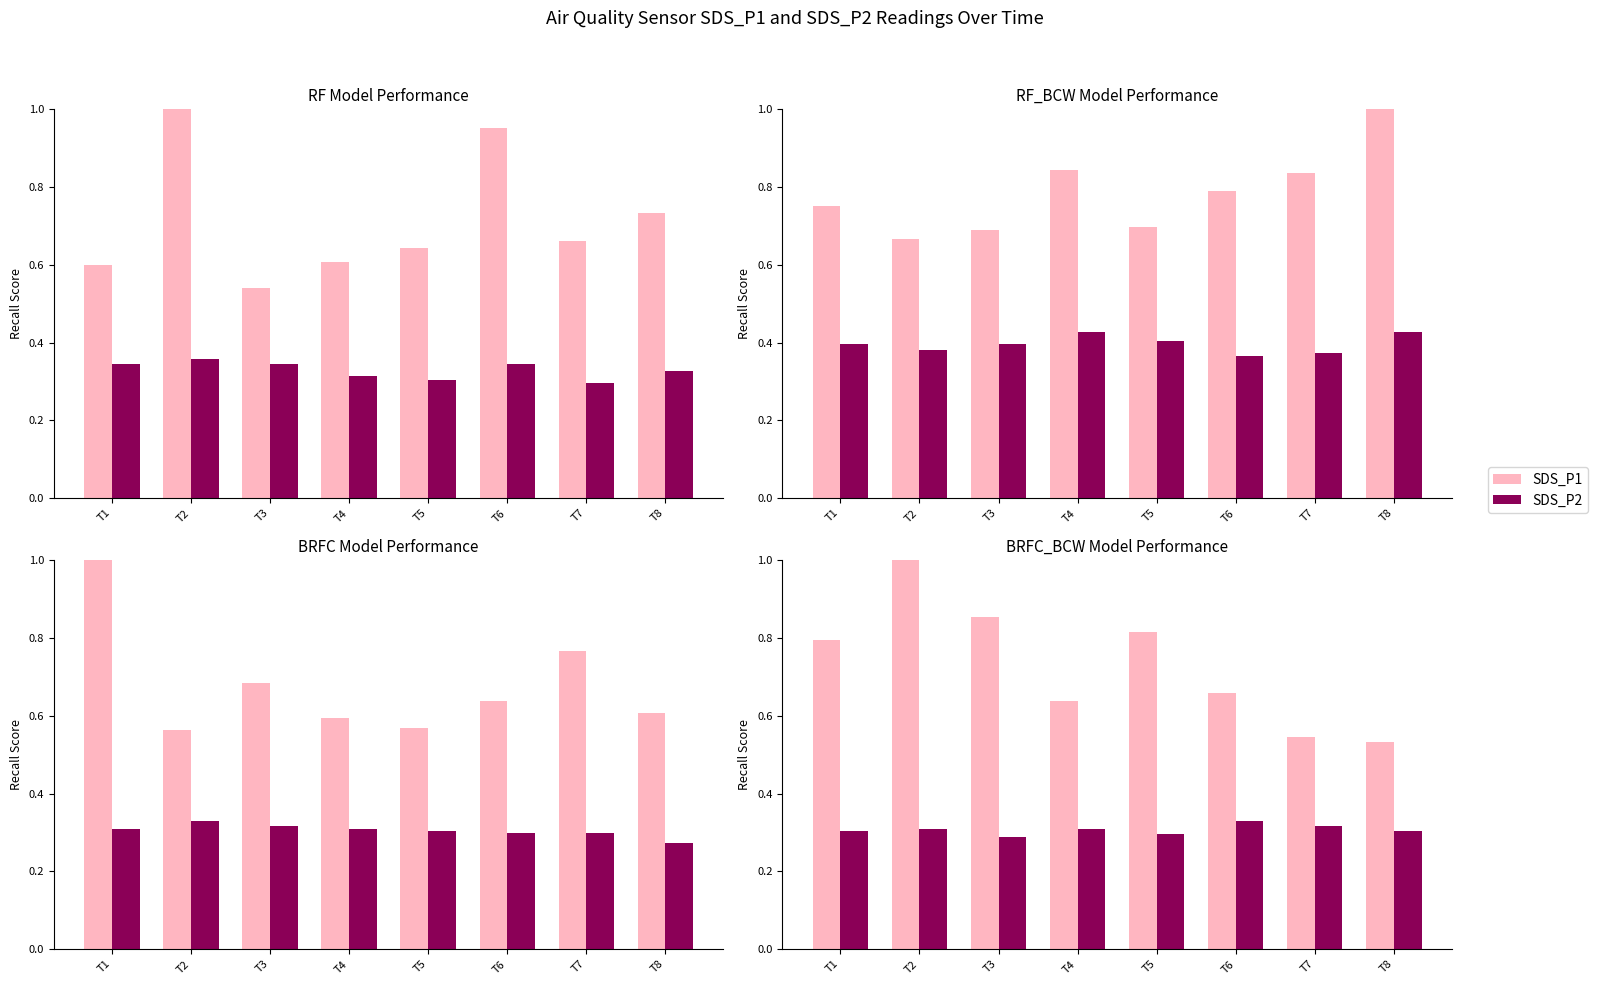

Which series changed the most between T3 and T7?

SDS_P1